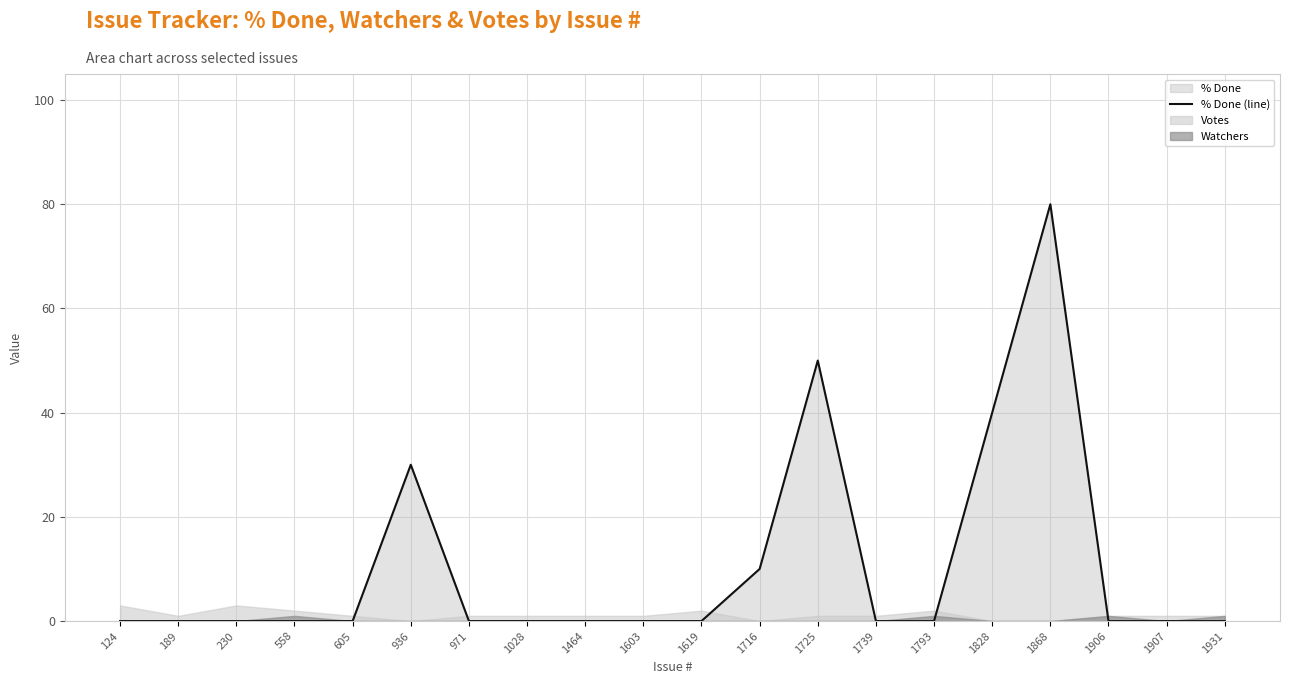

What is the difference between the values at 1868 and 1028?

80